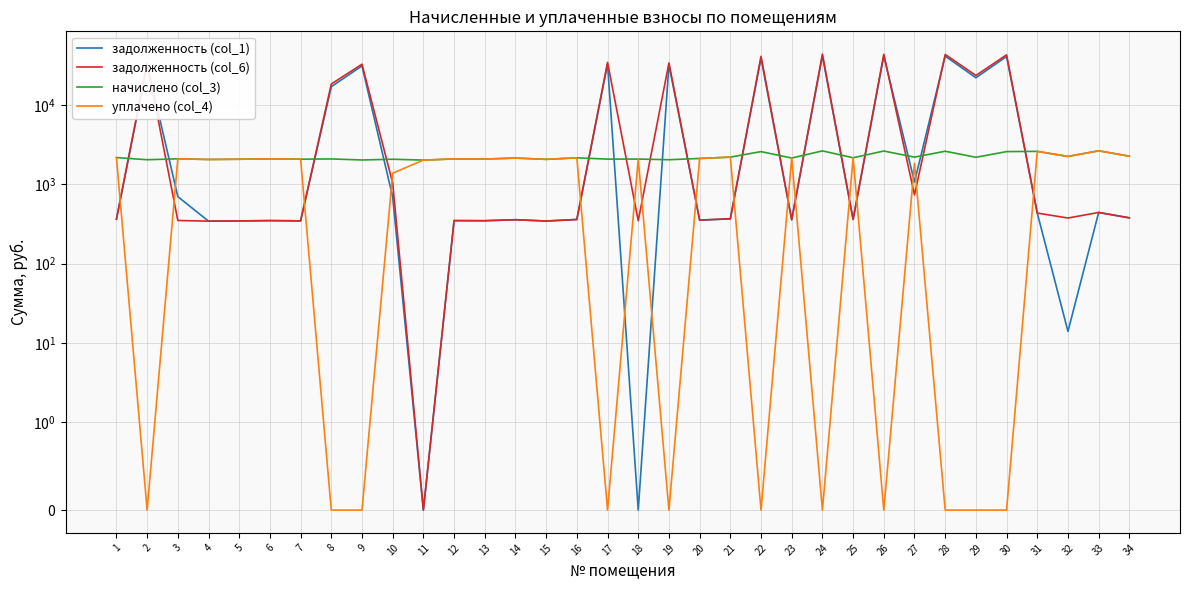

Which category has the lowest value in the начислено (col_3) series?

11